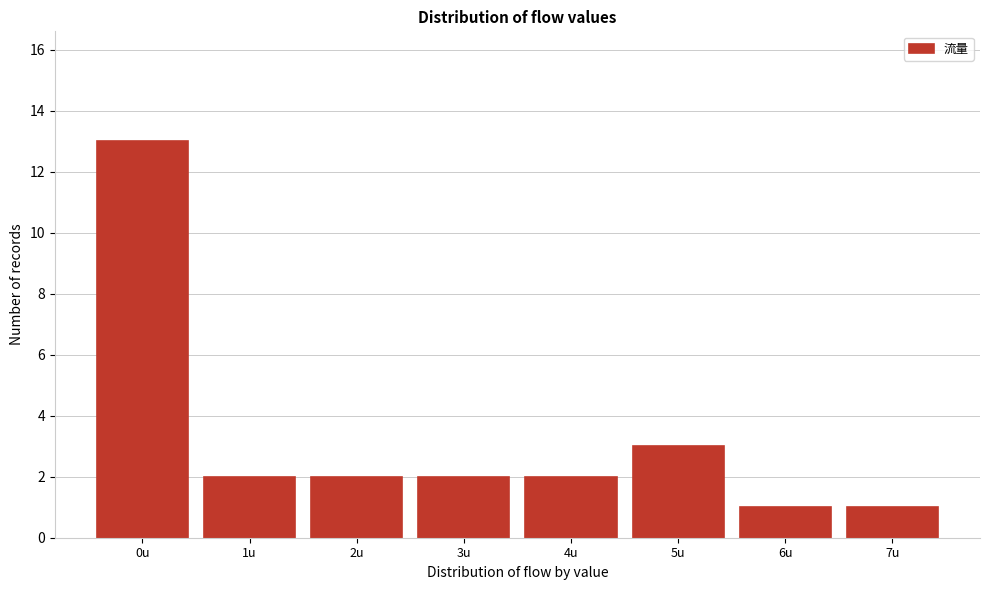

Reading right to left, what are all the values shown in this chart?

7u=1	6u=1	5u=3	4u=2	3u=2	2u=2	1u=2	0u=13